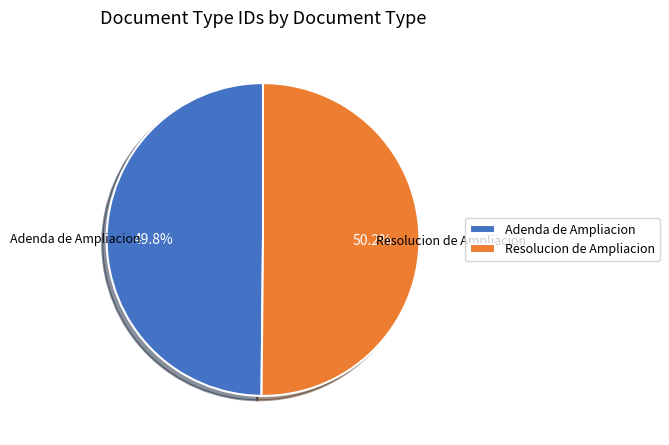

True or false: Adenda de Ampliacion accounts for 50% of the total.

True